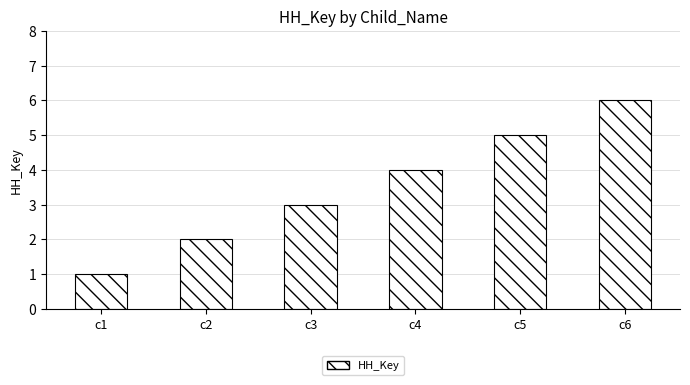

Where is the data nearest to the value 3?

c3